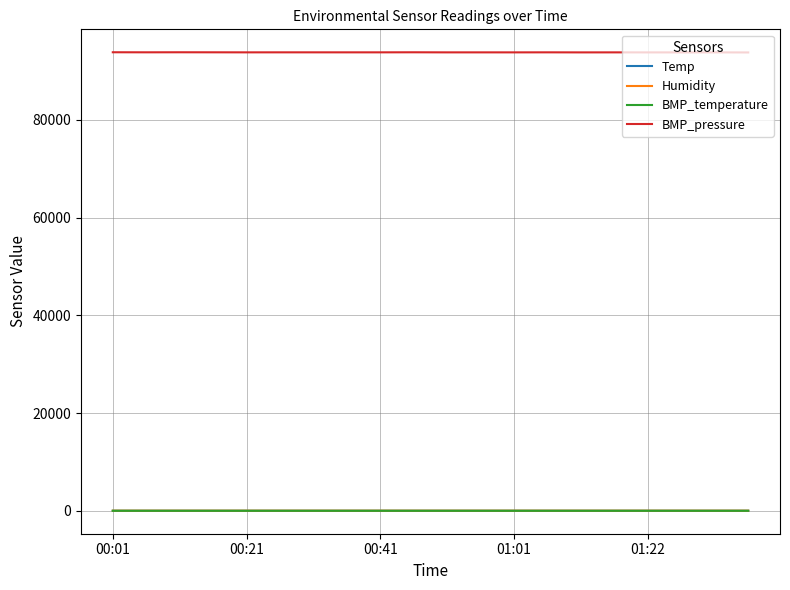

True or false: BMP_temperature and BMP_pressure intersect in this chart.

False